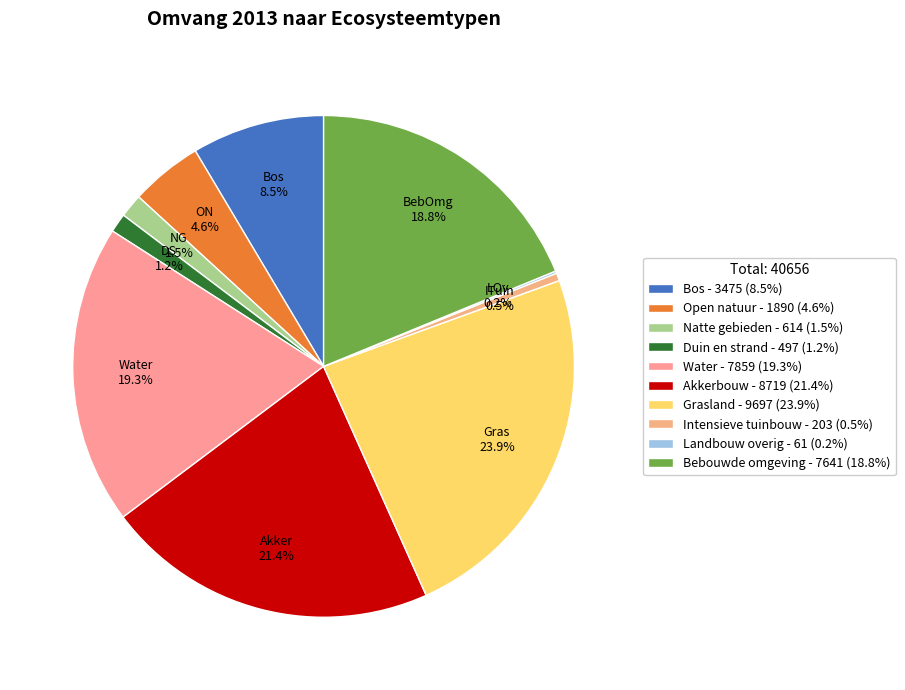

How many slices are in this pie chart?

10